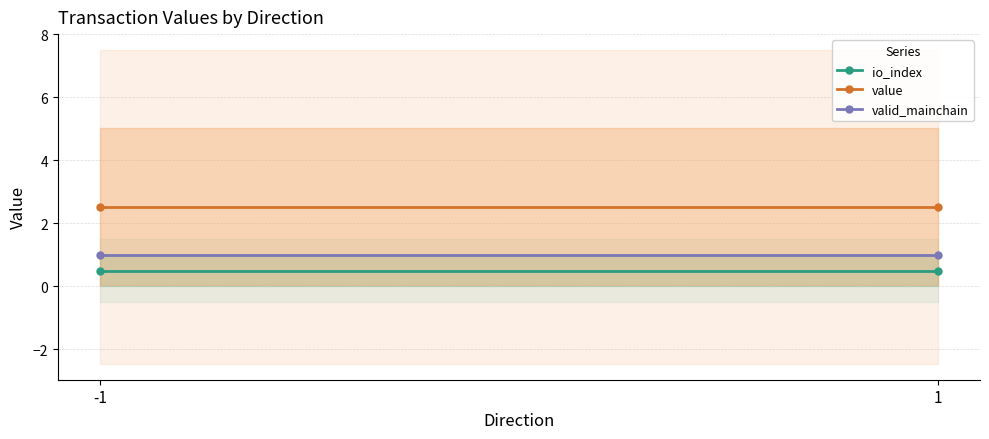

Is it true that value equals 1.0 at 1?

False